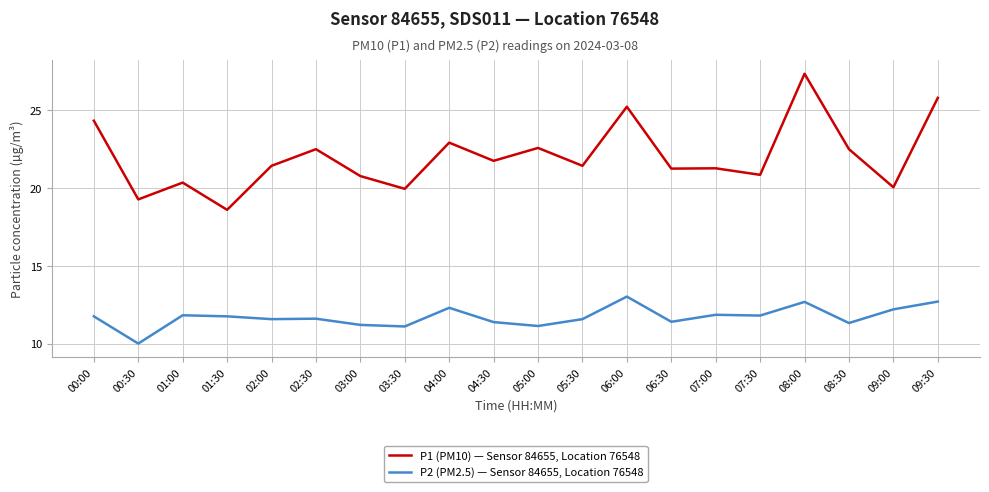

Where is P1 (PM10) — Sensor 84655, Location 76548 nearest to the value 22?

04:30